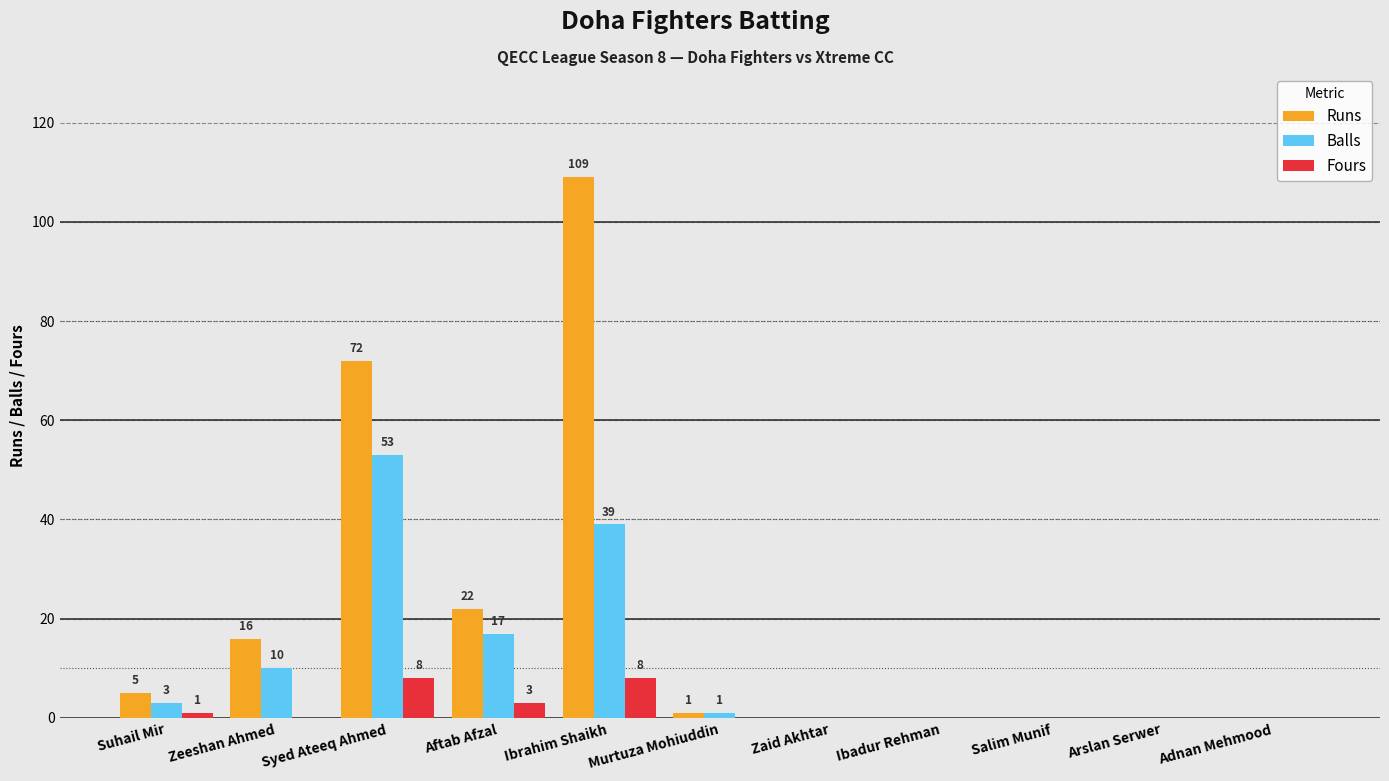

What is the average value of the Balls series?

11